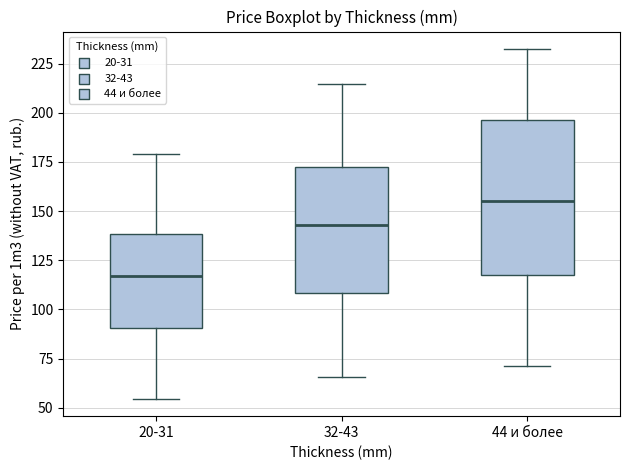

Which box is the tallest, from its lower edge to its upper edge?

44 и более